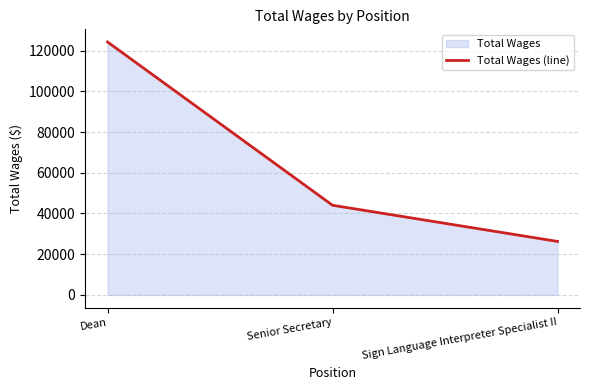

What is the minimum value shown in the chart?

26264